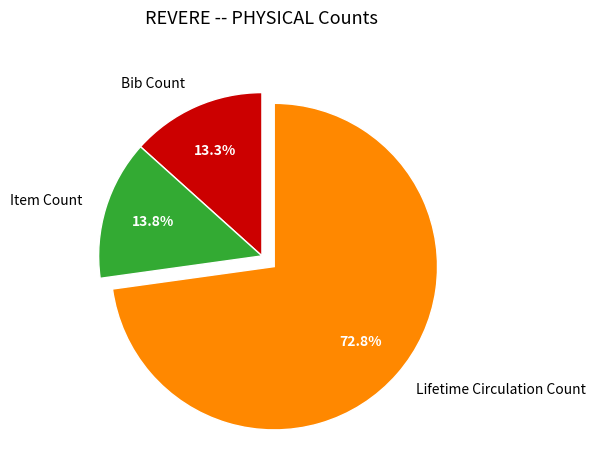

What is the ratio of the value at Bib Count to the value at Item Count?

1.0